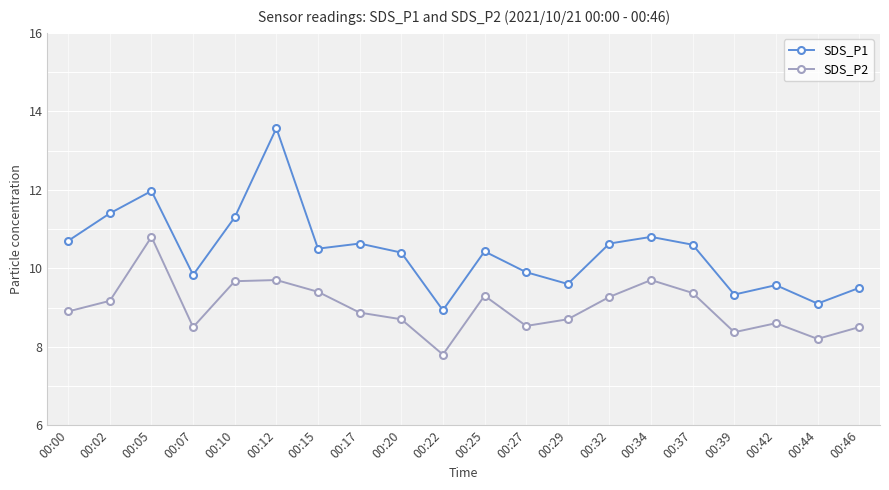

How many data points in SDS_P1 are above 10?

12